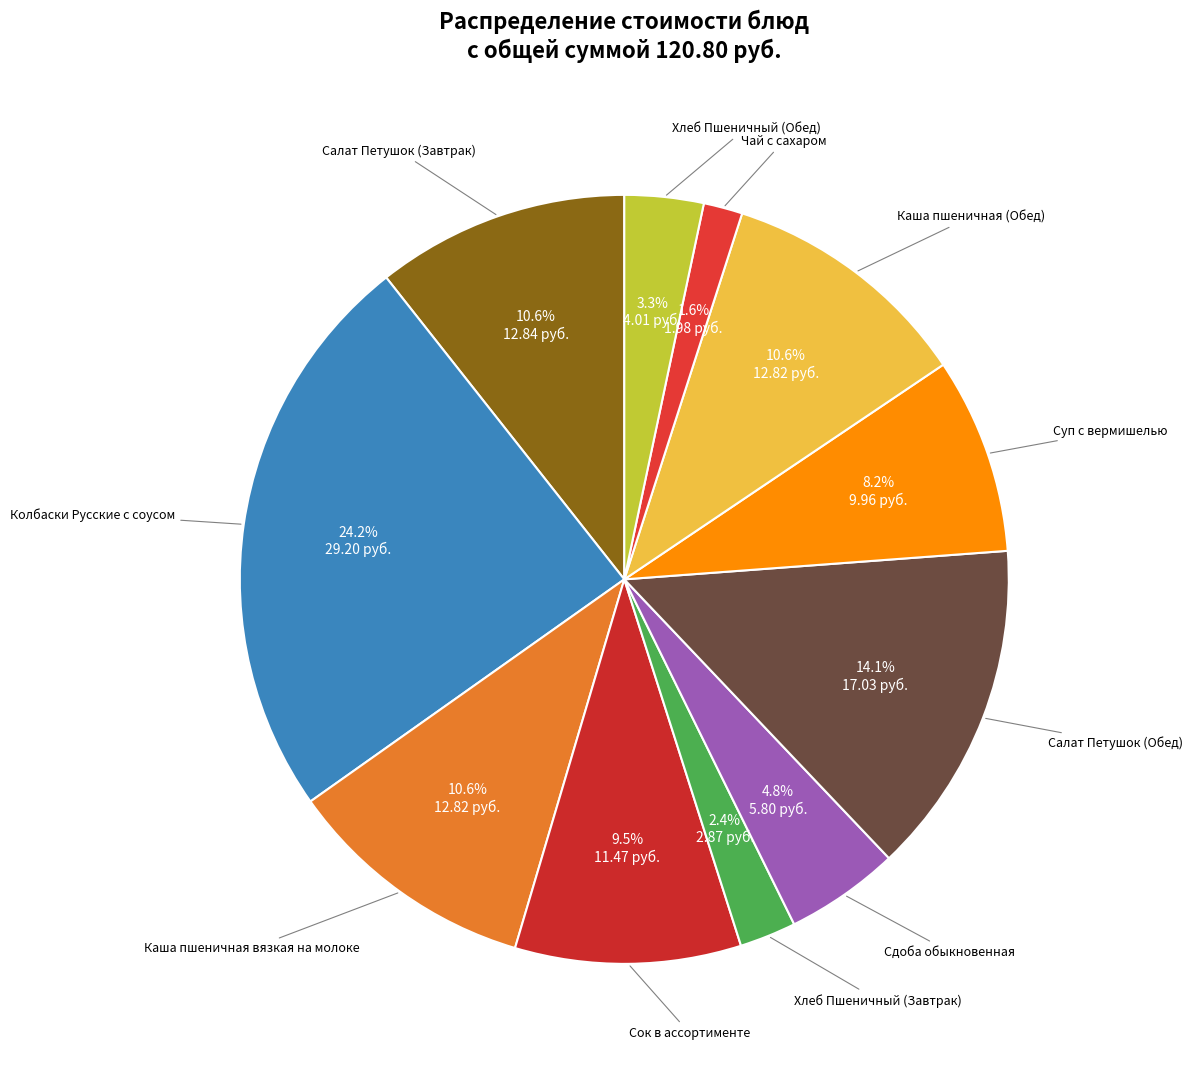

What is the smallest slice in the pie chart?

Чай с сахаром